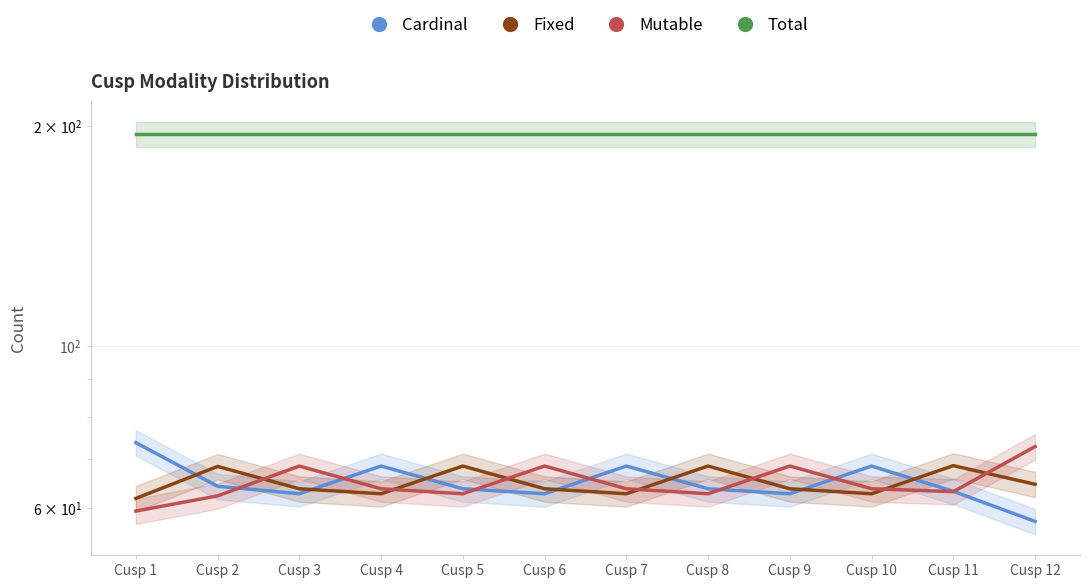

What is the lowest value of the Mutable series?

59.4